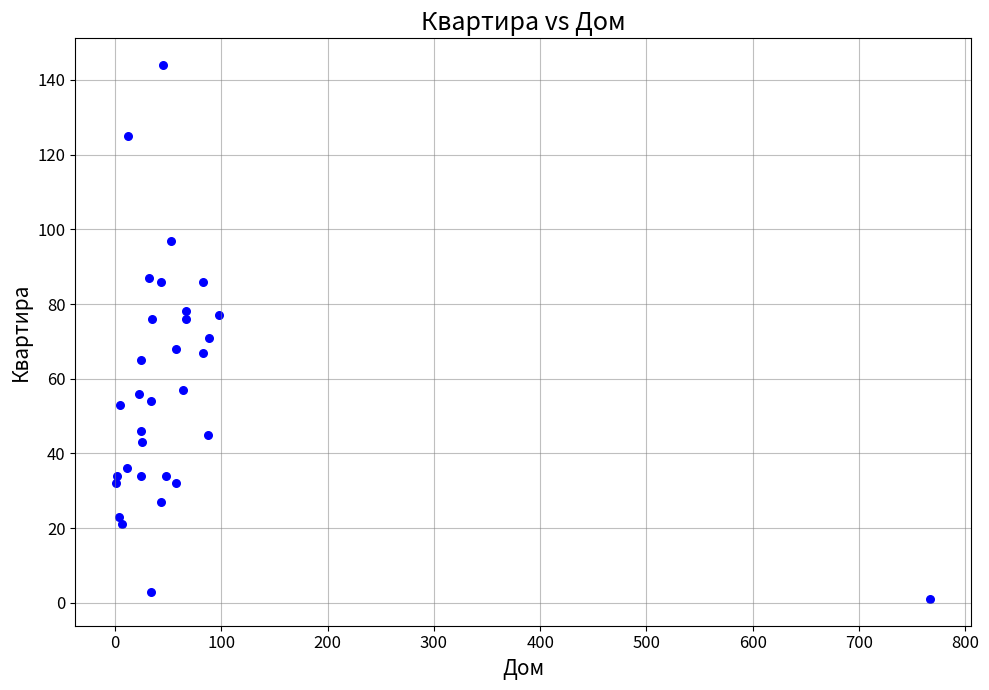

What is the range of Y values (max minus min)?

143